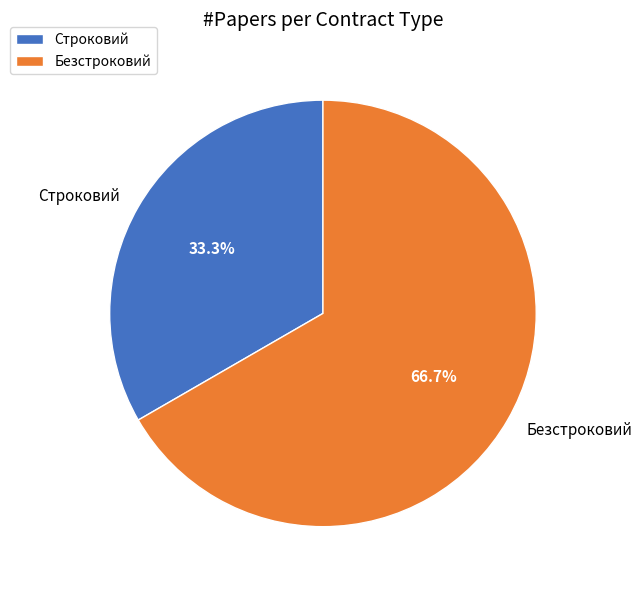

Which category accounts for the majority?

Безстроковий